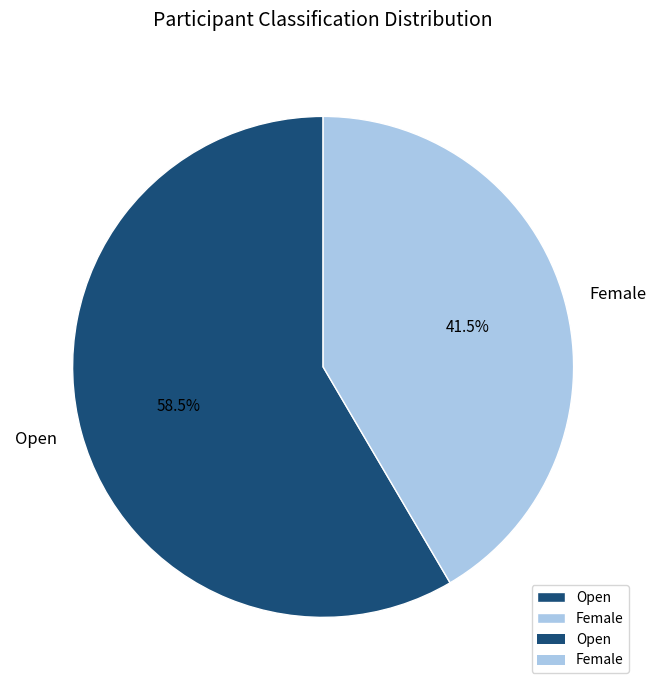

Rank the categories by value from highest to lowest.

Open, Female